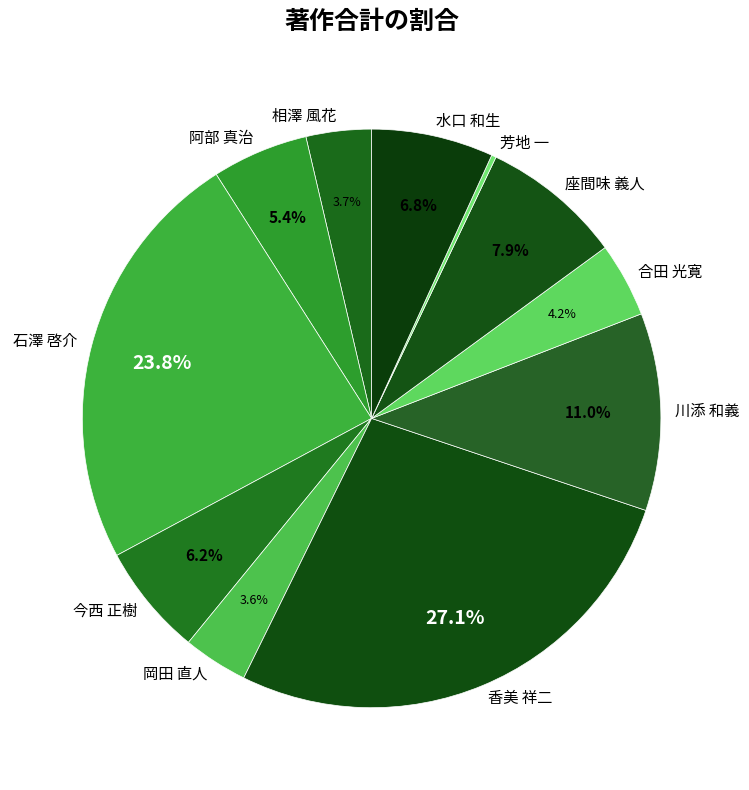

To the nearest percent, what percentage of the pie is 阿部 真治?

5%